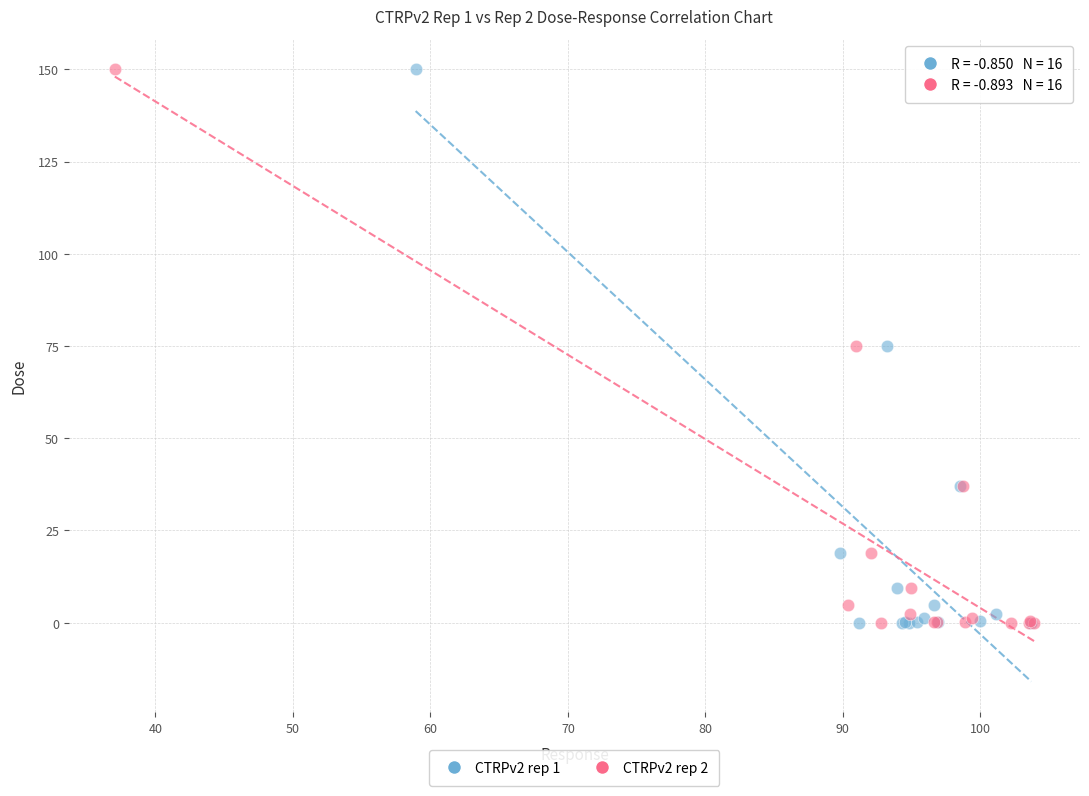

What are all the series names shown in the legend?

CTRPv2 rep 1, CTRPv2 rep 2